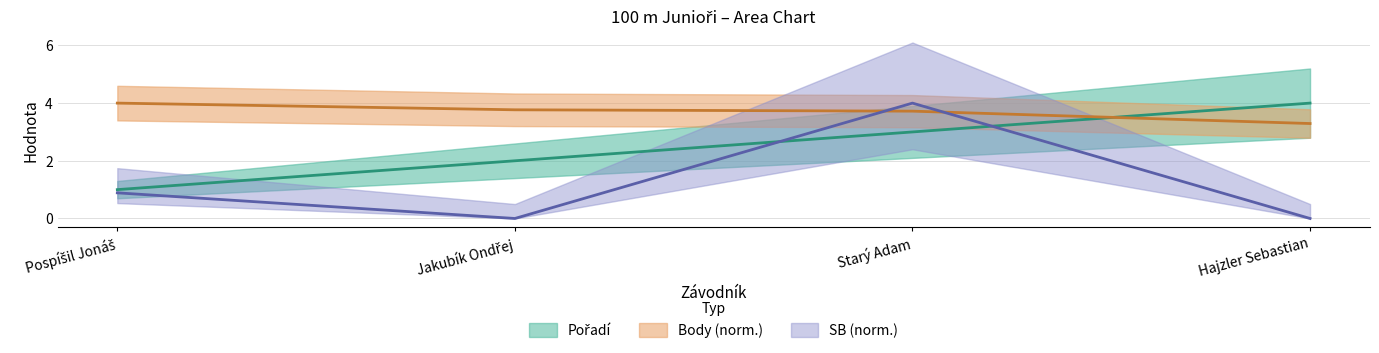

What is the value of the Body point at the 4th from the left?

3.3